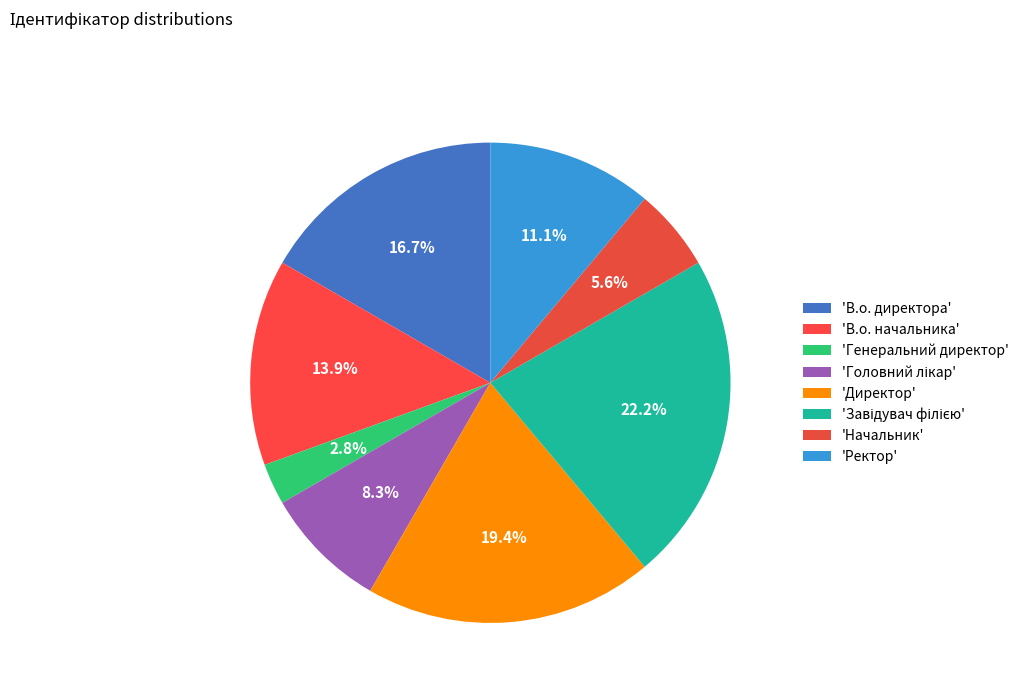

To the nearest percent, what is the difference between the largest and smallest slice percentages?

19%